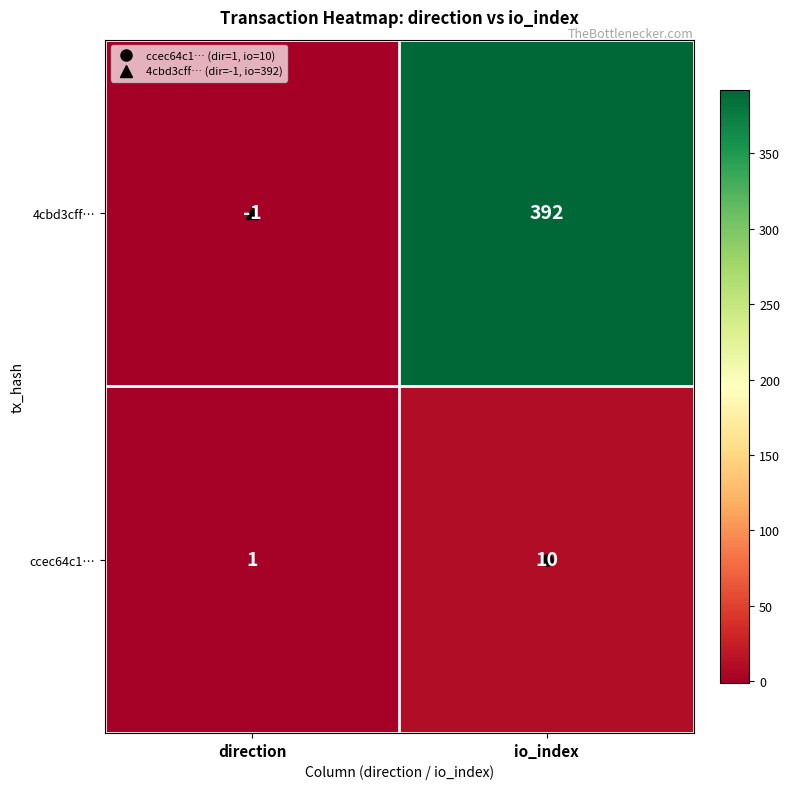

At which category does the chart reach its peak across all series?

io_index